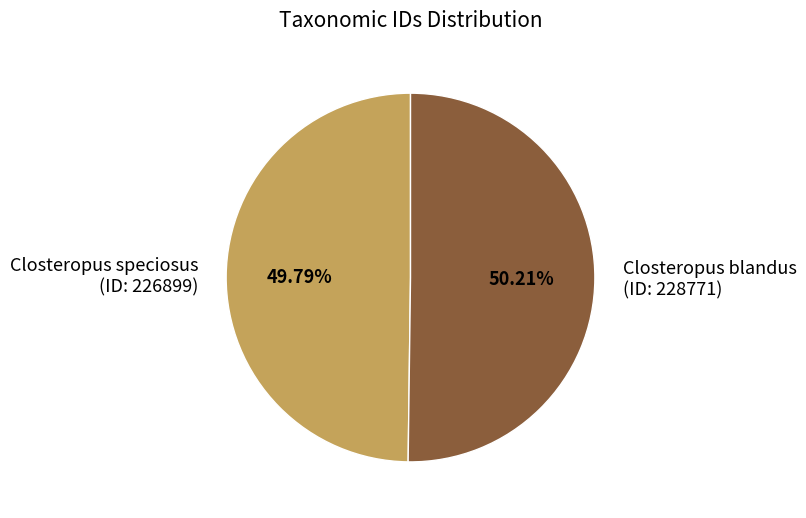

Is the sum of Closteropus blandus (ID: 228771) and Closteropus speciosus (ID: 226899) greater than half?

Yes